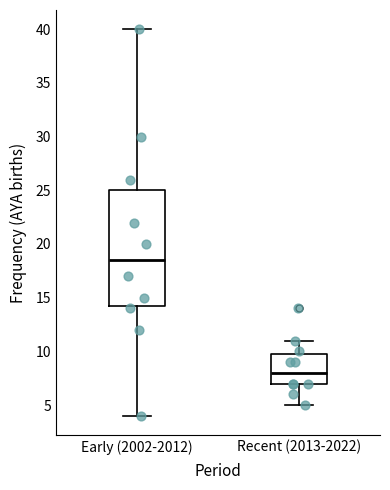

Which box has the highest median line?

Early (2002-2012)